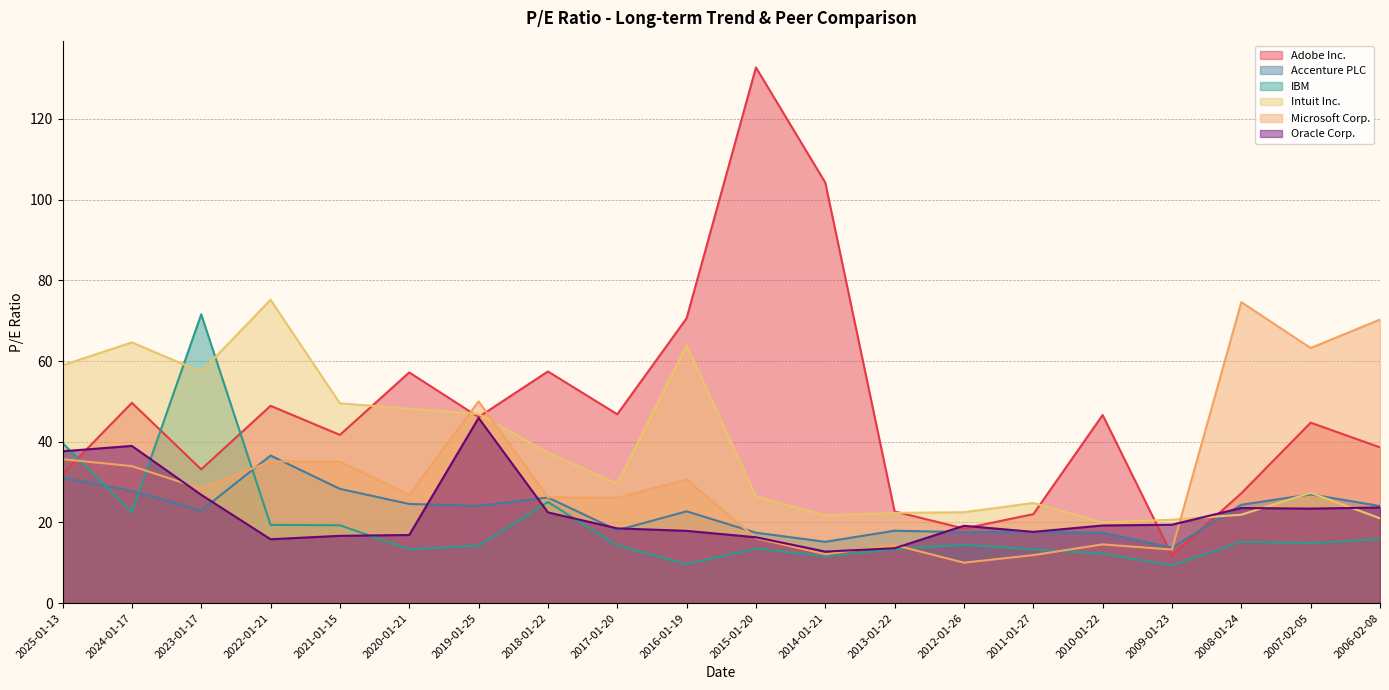

How many distinct data groups are displayed?

6